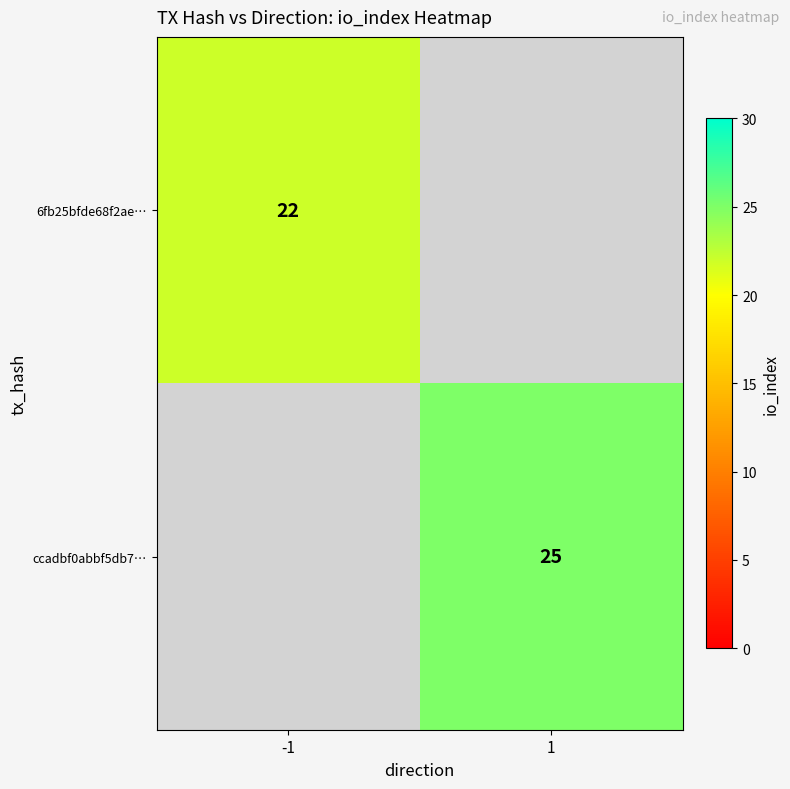

The value of ccadbf0abbf5db7… at 1 is 35. True or false?

False